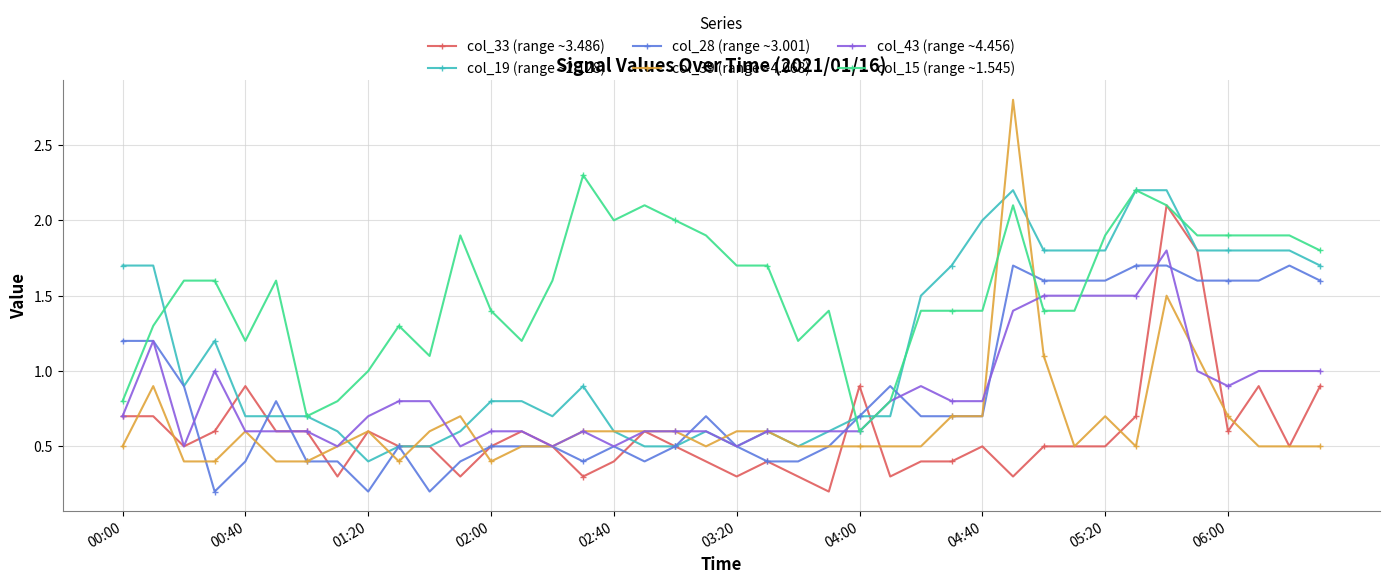

Which series has the largest range (max minus min)?

col_39 (range ~4.068)